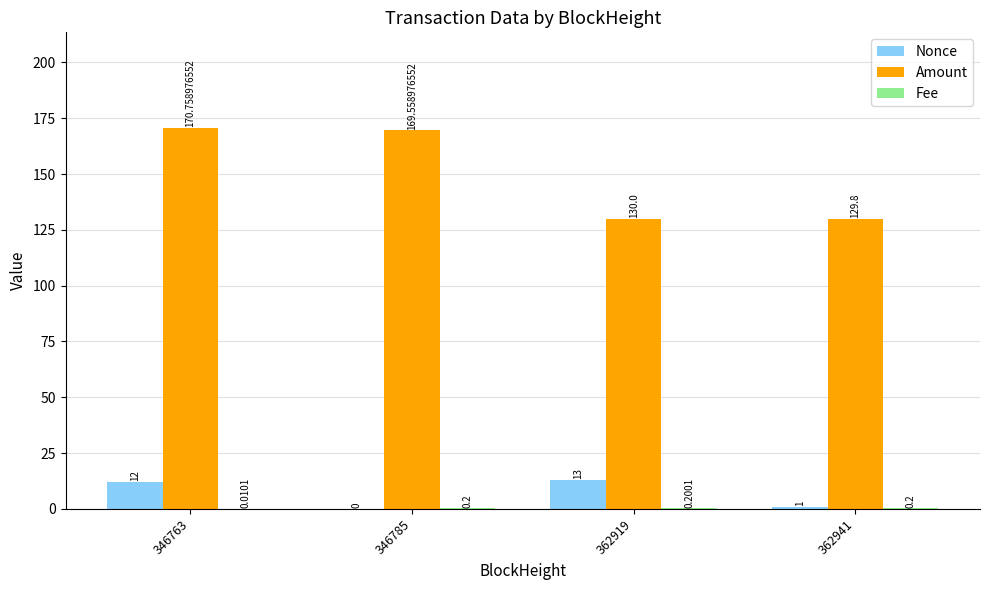

What is the sum of all Nonce values?

26.0